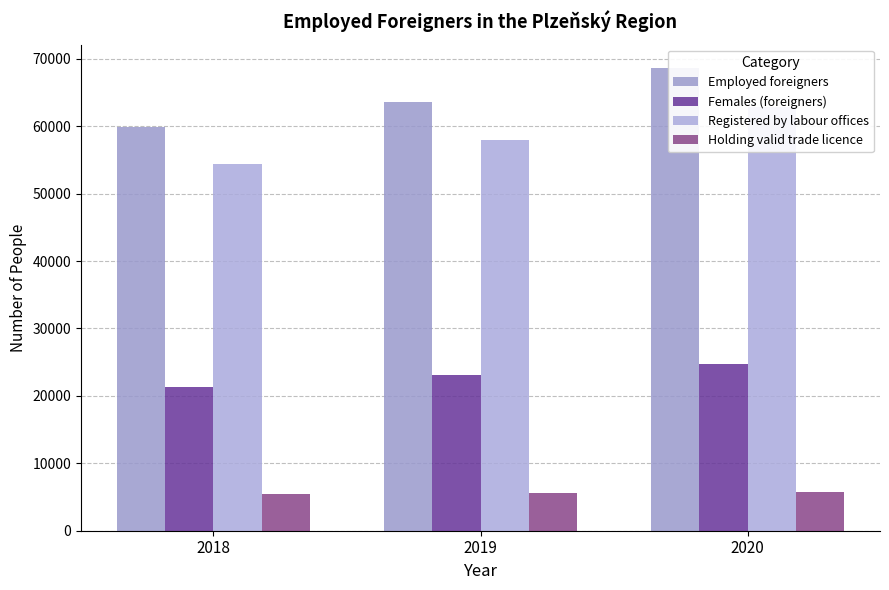

Which category has the highest value in the Employed foreigners series?

2020